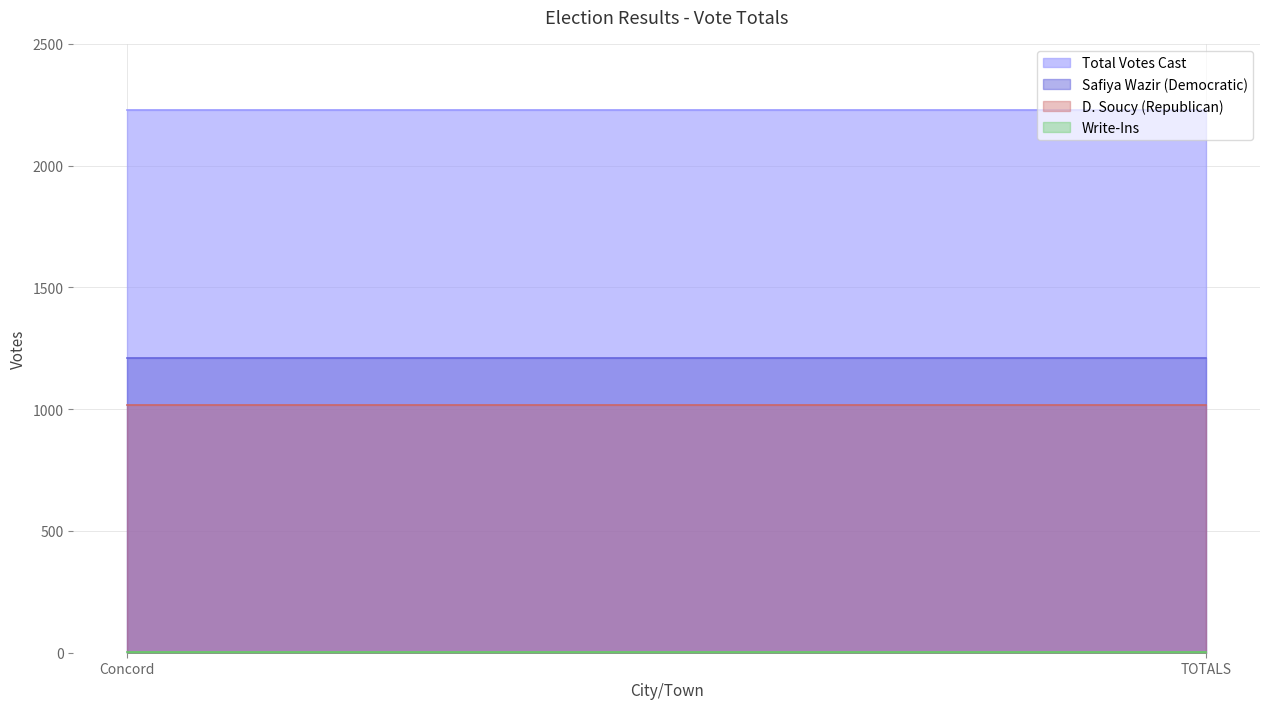

What is the label of the 2nd point from the left?

TOTALS